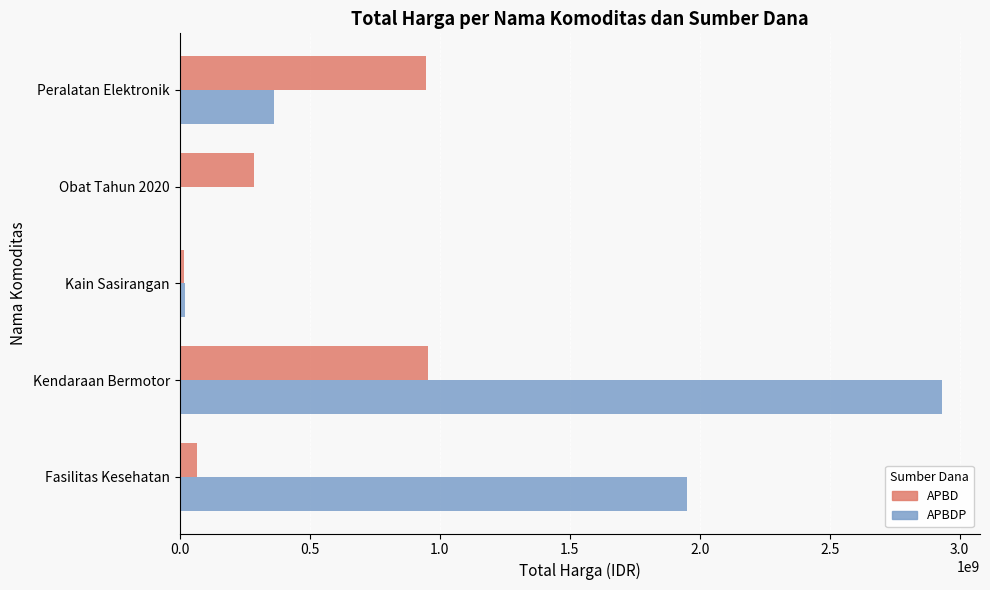

What is the maximum value for APBDP?

2931562000